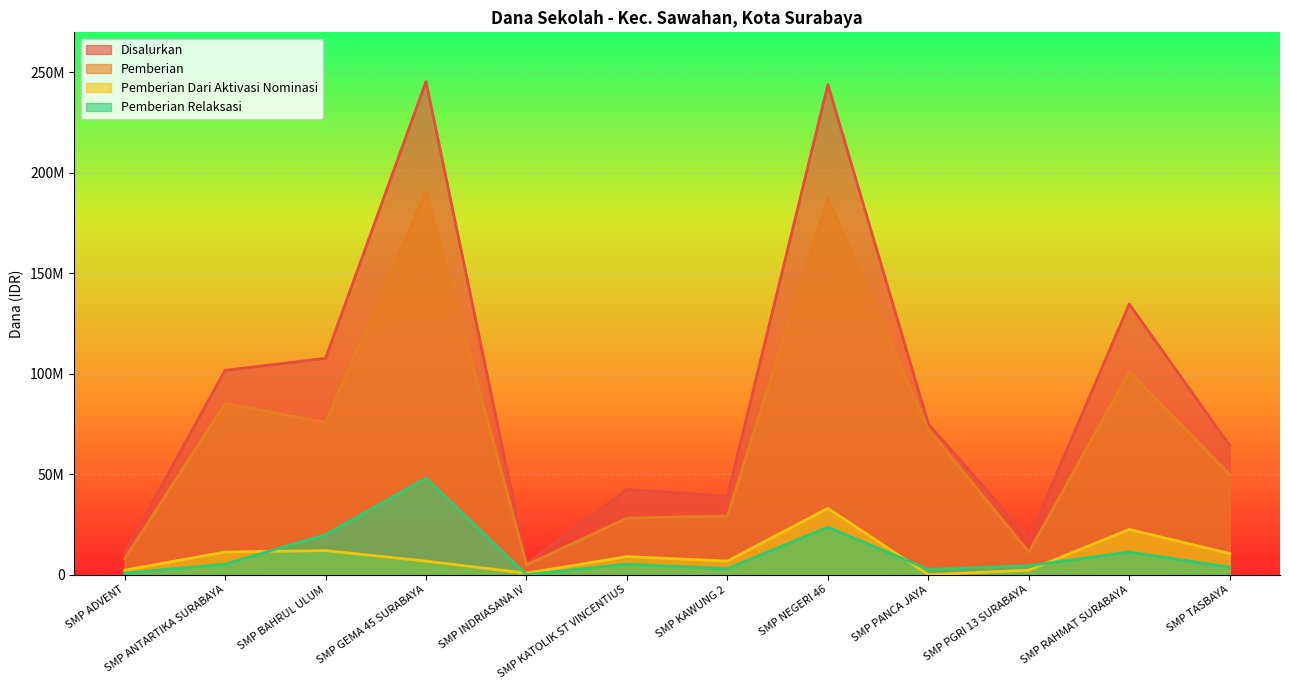

True or false: Pemberian has more than 2 points higher than both neighbors.

True